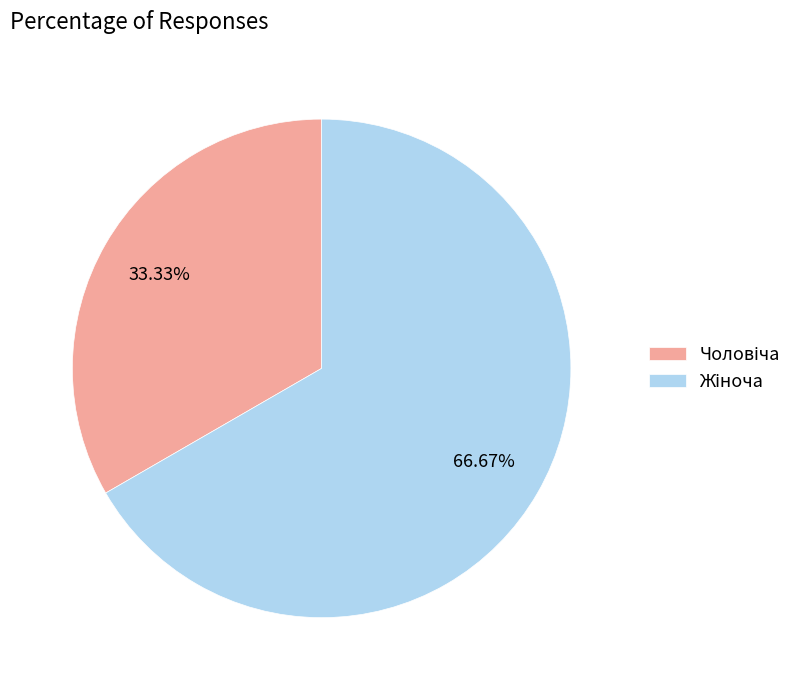

Is there any slice that represents more than half of the pie?

Yes